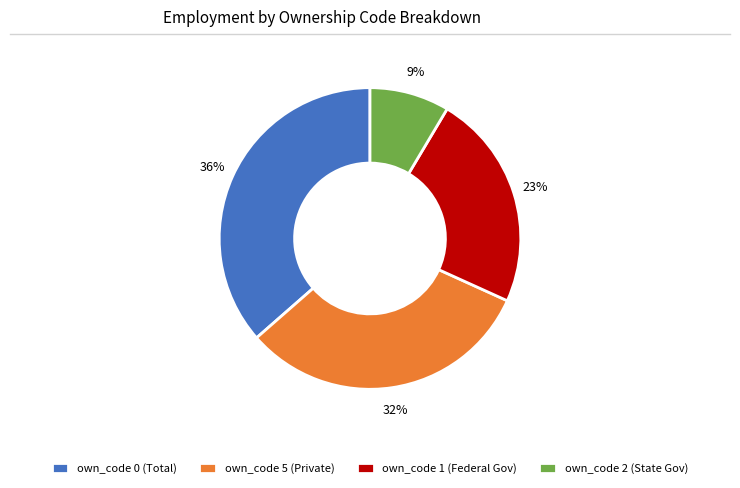

How many segments does this pie chart have?

4